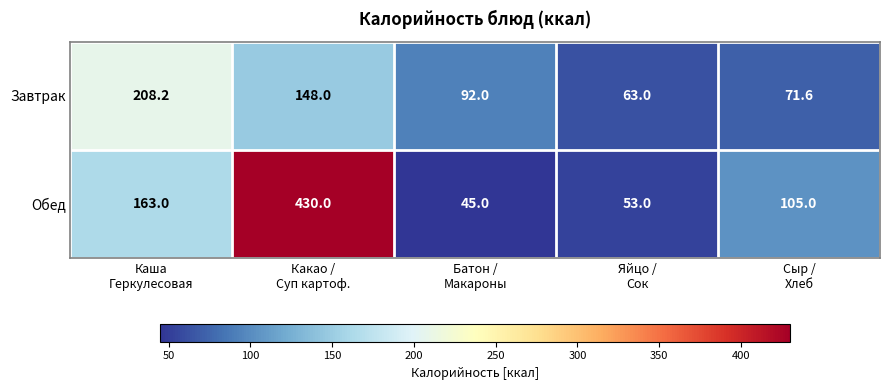

Rank the series by their maximum value, from lowest to highest.

Завтрак, Обед